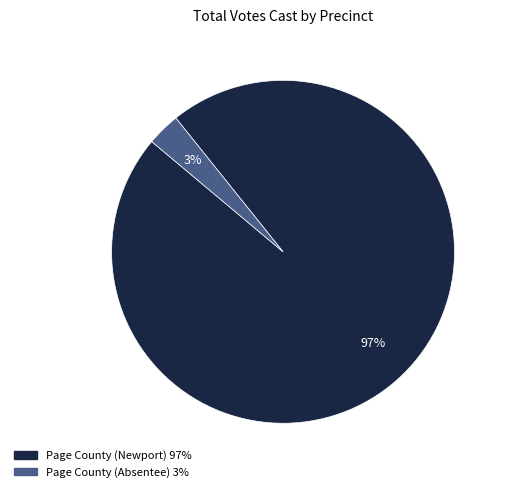

What percentage is the Page County (Absentee) slice, to the nearest percent?

3%